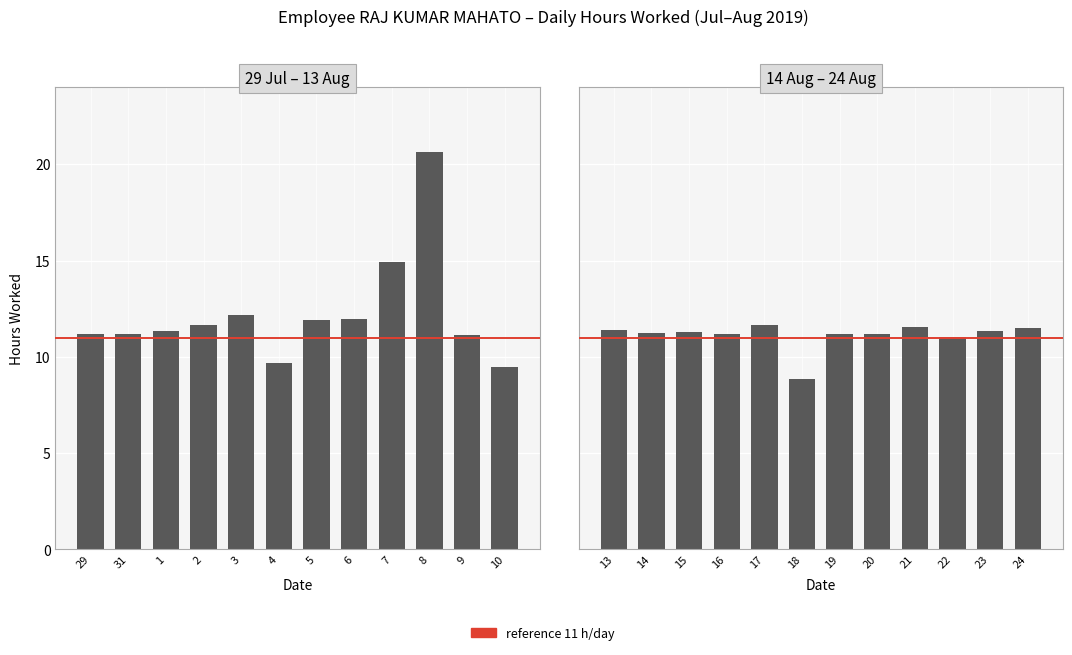

The value at 18 is 3.7. True or false?

False